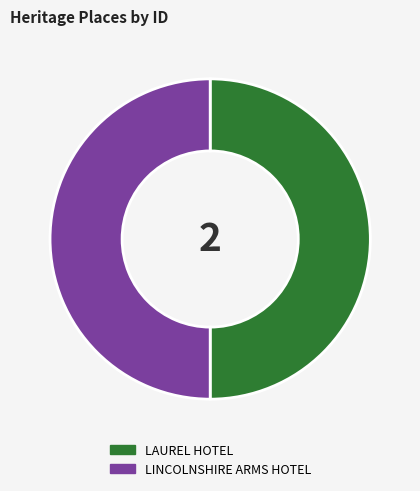

True or false: LAUREL HOTEL accounts for 50% of the total.

True